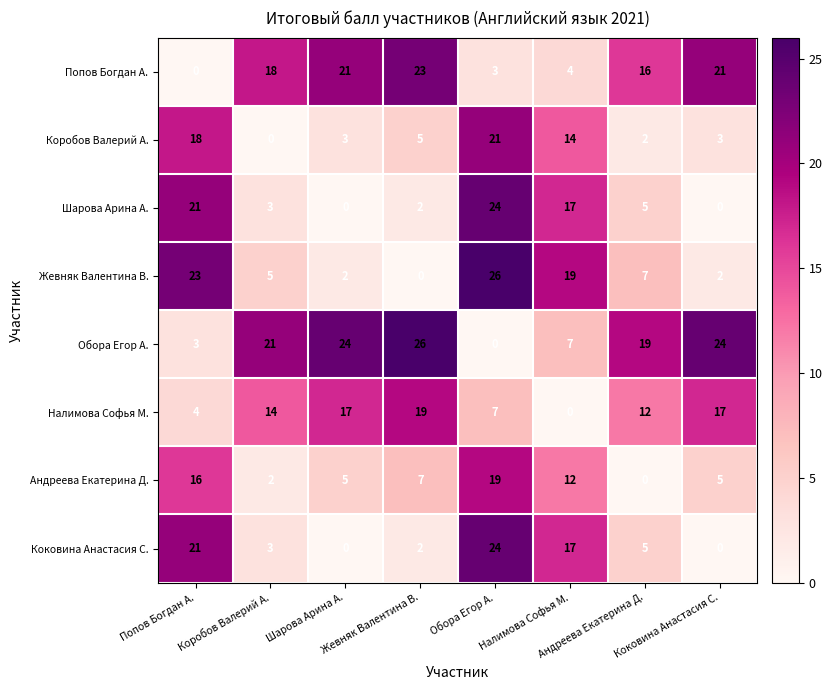

At how many categories does at least one series exceed 4?

8